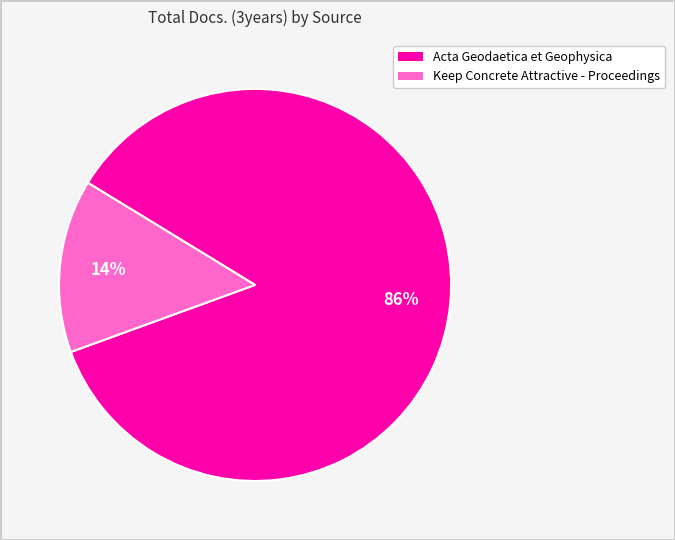

True or false: Acta Geodaetica et Geophysica accounts for 86% of the total.

True